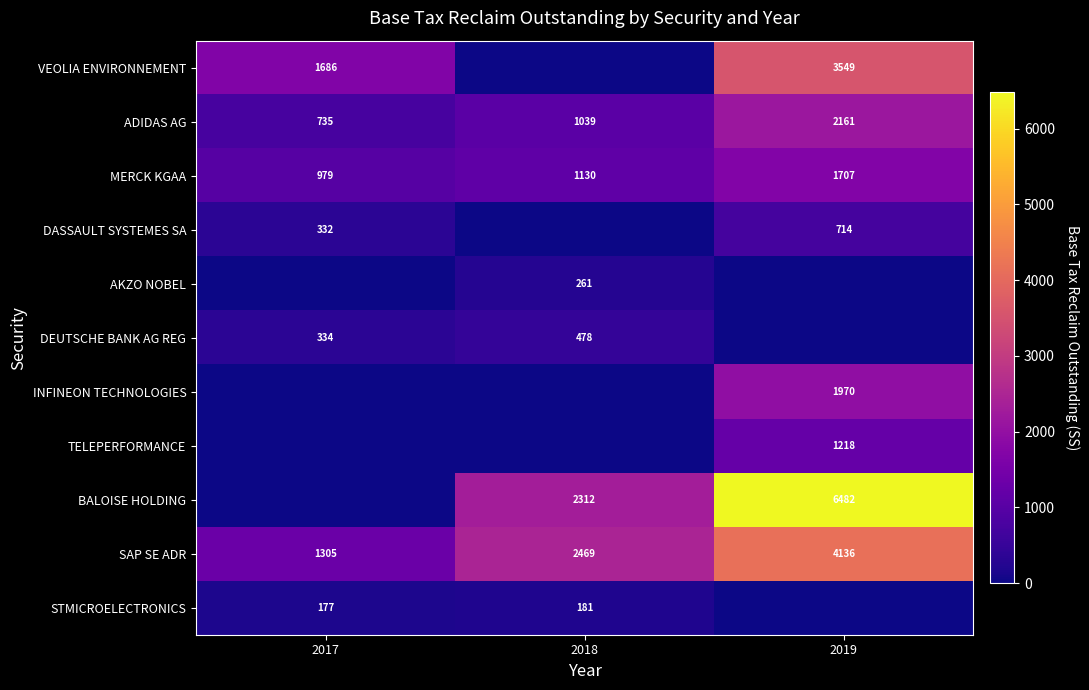

At which label does SAP SE ADR reach its peak?

2019